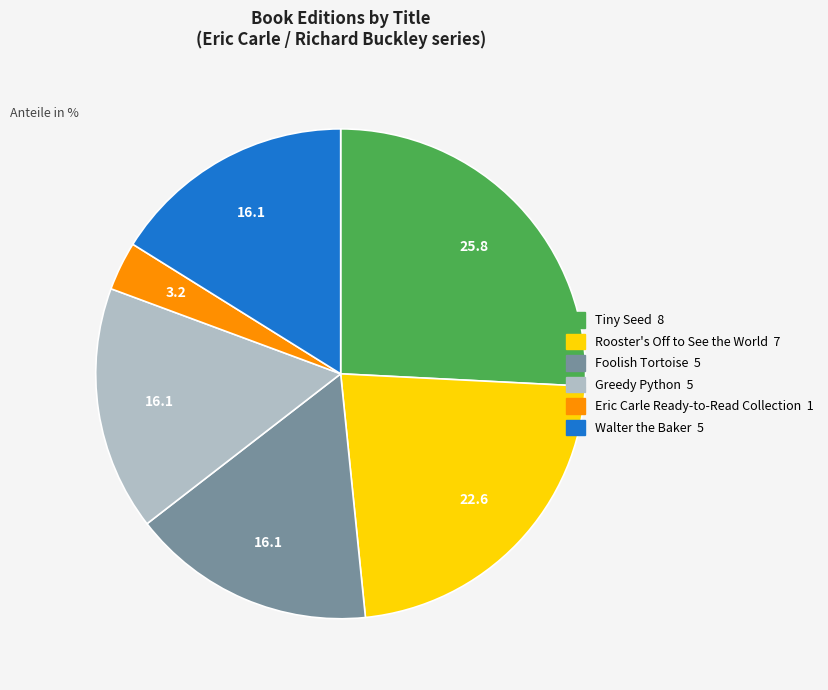

Does Greedy Python represent more than half of the total?

No